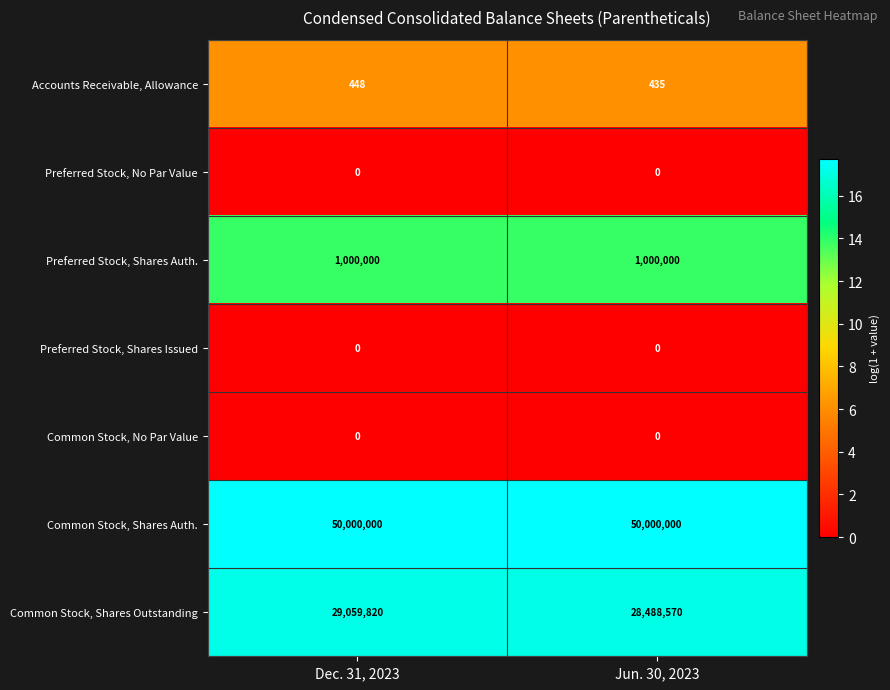

The Common Stock, Shares Auth. series shows 68636484 at Dec. 31, 2023. True or false?

False